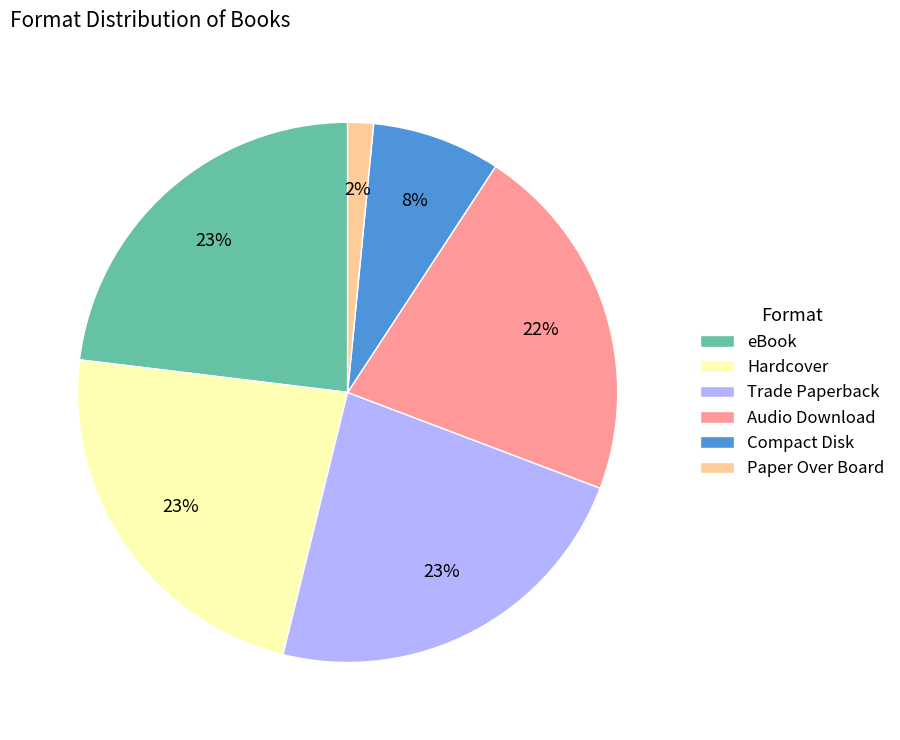

What is the smallest slice in the pie chart?

Paper Over Board